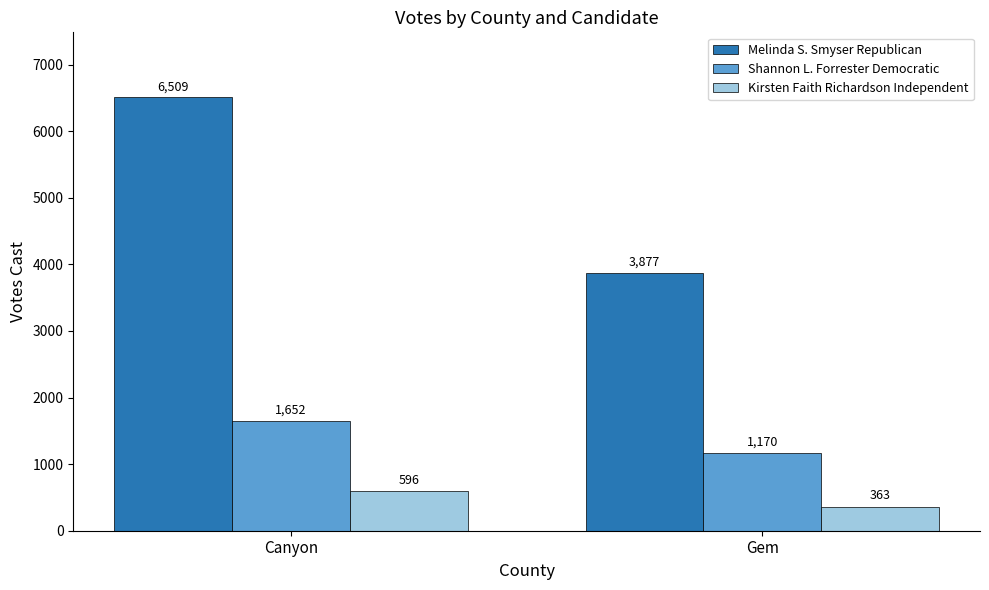

What is the sum of the Kirsten Faith Richardson Independent values at Gem and Canyon?

959